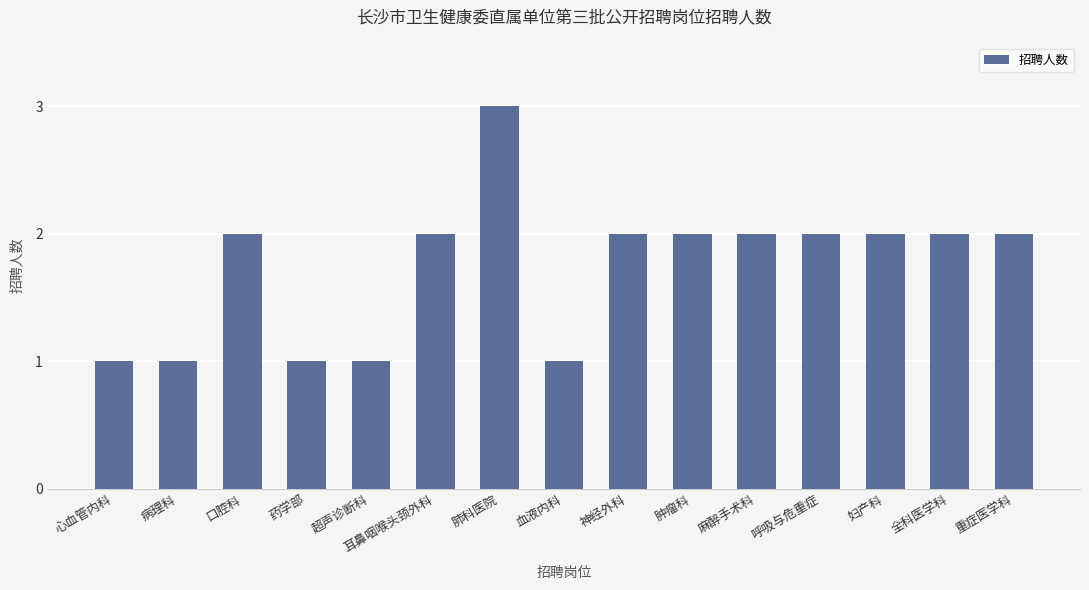

What is the sum of all values?

26